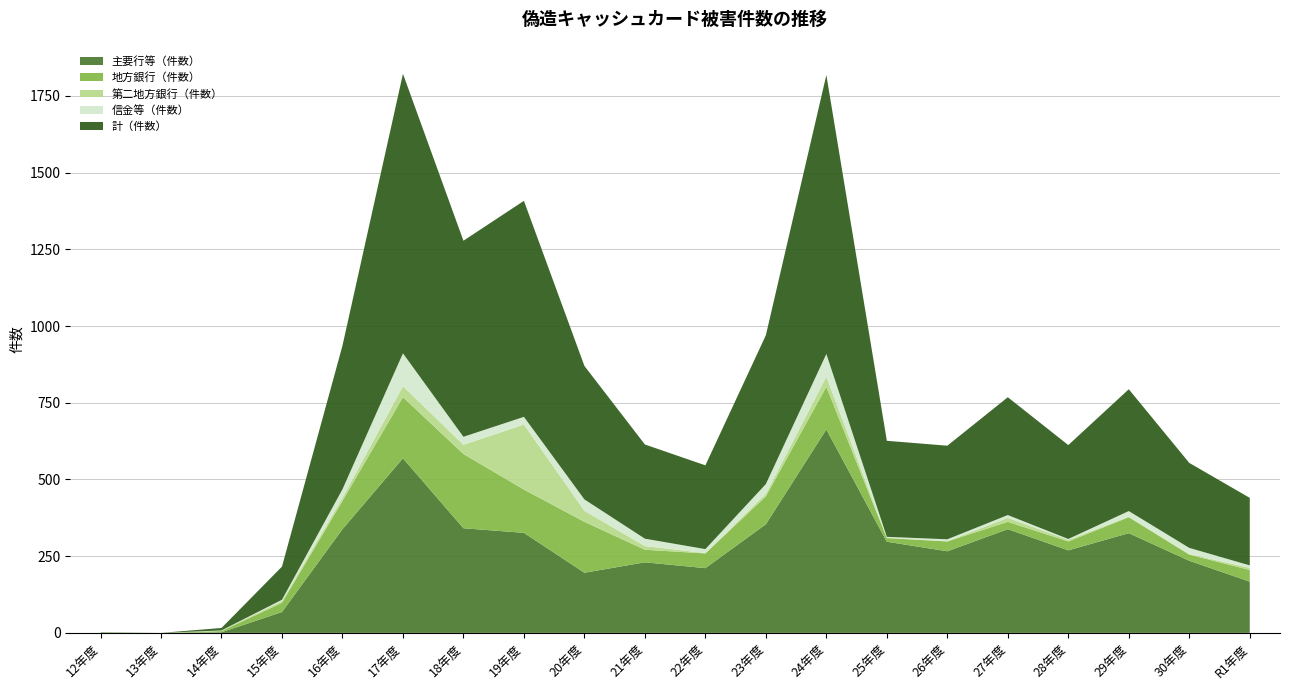

Reading right to left, list all the values displayed in this chart.

主要行等（件数）: R1年度=167	30年度=235	29年度=325	28年度=269	27年度=338	26年度=266	25年度=297	24年度=663	23年度=354	22年度=211	21年度=230	20年度=196	19年度=326	18年度=341	17年度=569	16年度=338	15年度=68	14年度=2	13年度=0	12年度=0
地方銀行（件数）: R1年度=38	30年度=20	29年度=52	28年度=29	27年度=24	26年度=32	25年度=12	24年度=139	23年度=91	22年度=48	21年度=41	20年度=166	19年度=141	18年度=242	17年度=199	16年度=92	15年度=30	14年度=4	13年度=0	12年度=1
第二地方銀行（件数）: R1年度=7	30年度=2	29年度=2	28年度=5	27年度=13	26年度=1	25年度=1	24年度=33	23年度=8	22年度=1	21年度=12	20年度=36	19年度=212	18年度=30	17年度=36	16年度=10	15年度=6	14年度=1	13年度=0	12年度=0
信金等（件数）: R1年度=8	30年度=20	29年度=18	28年度=3	27年度=9	26年度=6	25年度=3	24年度=74	23年度=32	22年度=13	21年度=24	20年度=37	19年度=25	18年度=26	17年度=107	16年度=28	15年度=4	14年度=1	13年度=0	12年度=0
計（件数）: R1年度=220	30年度=277	29年度=397	28年度=306	27年度=384	26年度=305	25年度=313	24年度=909	23年度=485	22年度=273	21年度=307	20年度=435	19年度=704	18年度=639	17年度=911	16年度=468	15年度=108	14年度=8	13年度=0	12年度=1